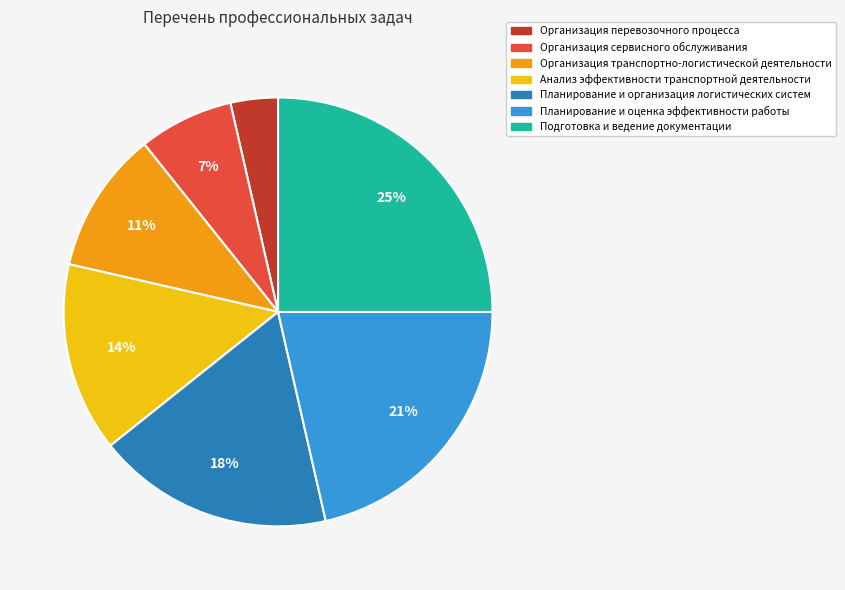

The Организация сервисного обслуживания slice represents 7% of the pie. True or false?

True